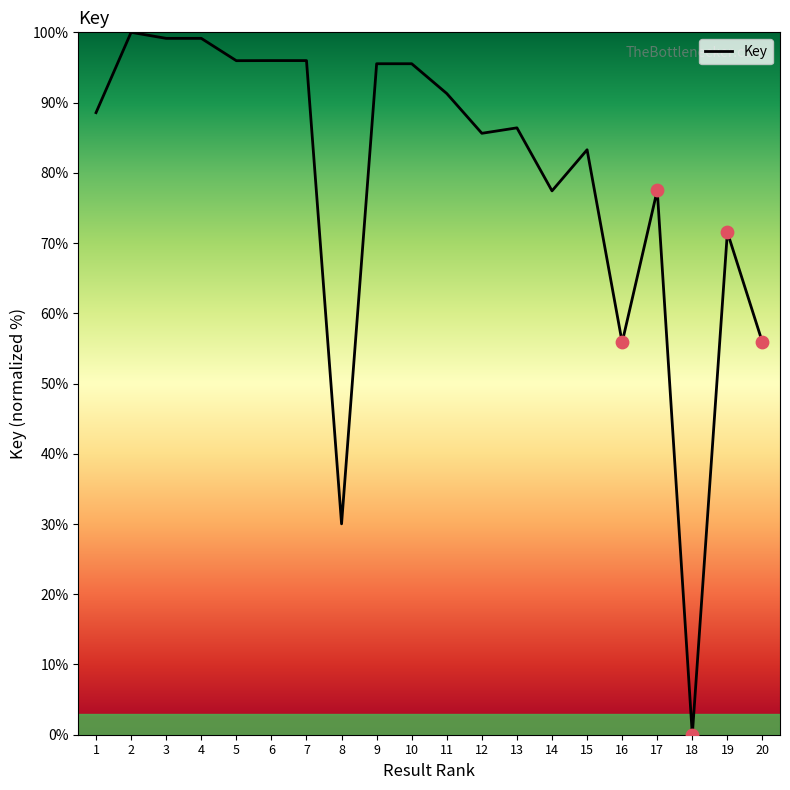

What is the change in value from 12 to 13?

+0.8